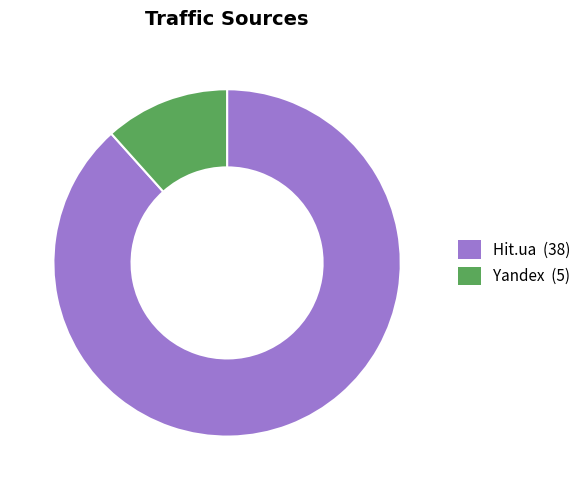

Is Yandex the majority of the pie?

No